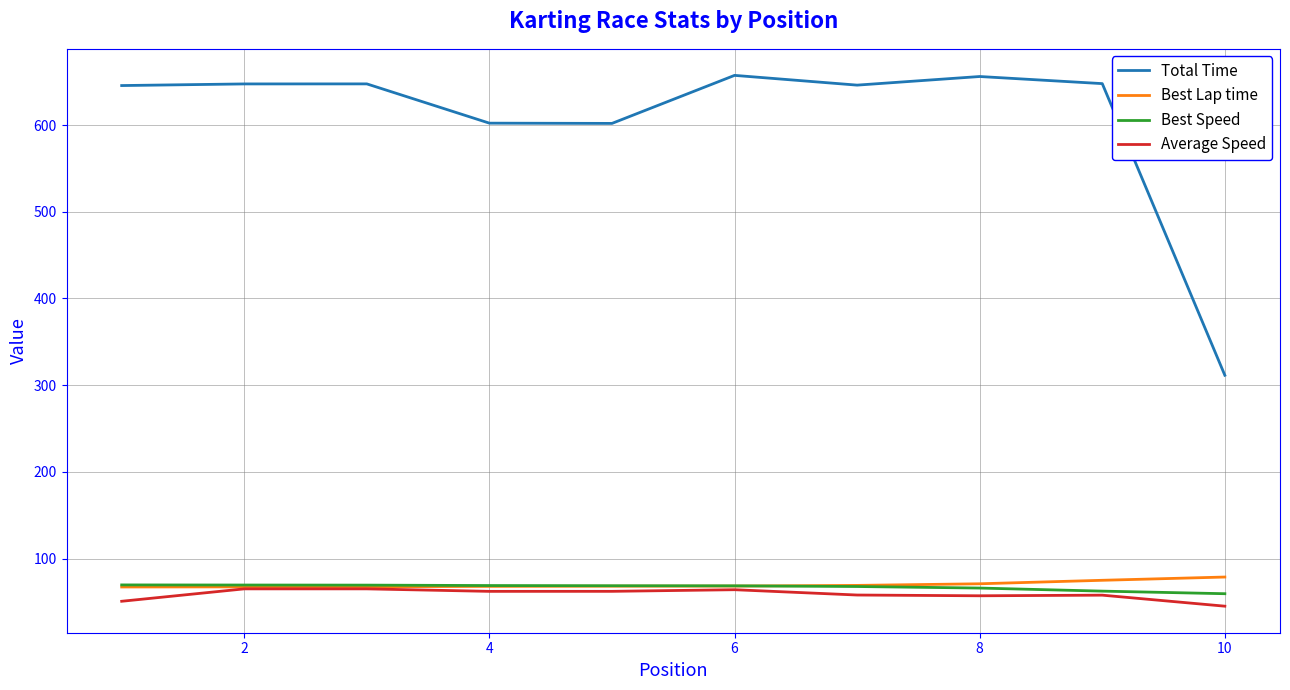

Which series has the widest spread of values?

Total Time